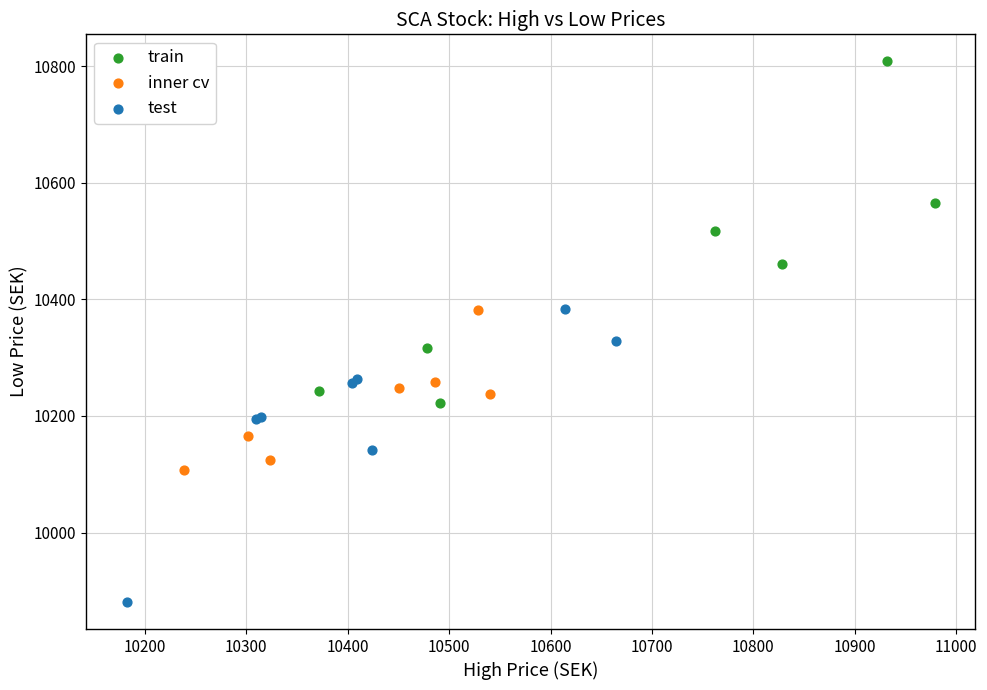

Which series has the largest Y range (max minus min)?

train